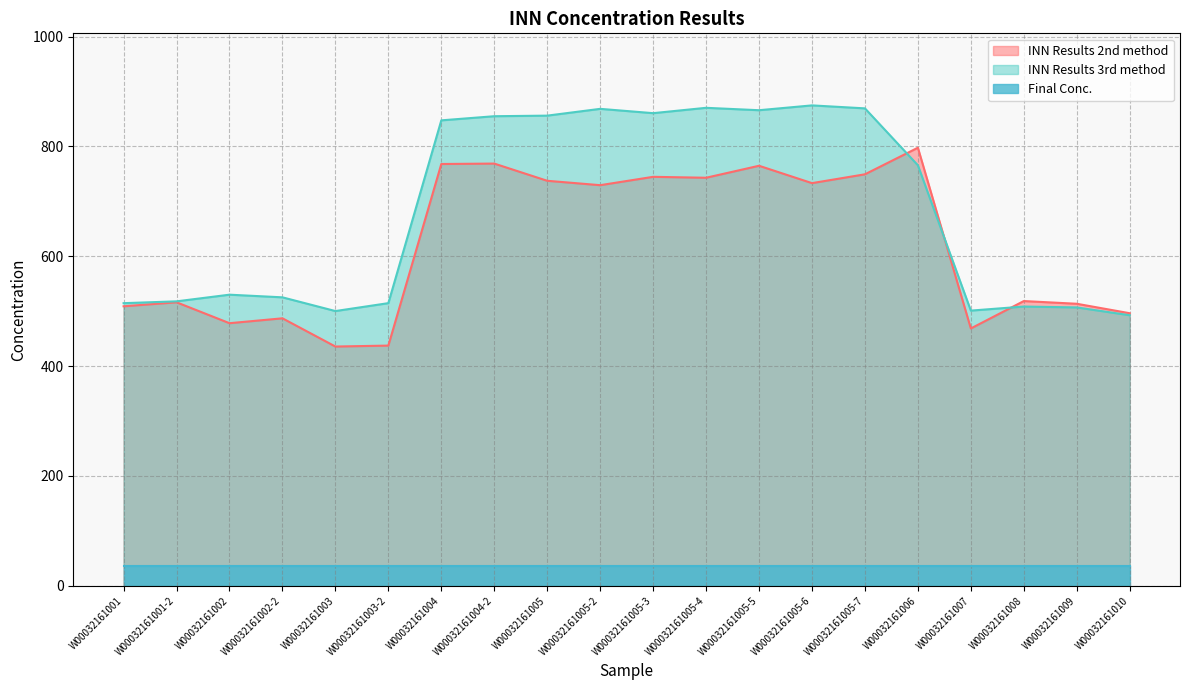

What is the value of the INN Results 2nd method point at the 11th from the left?

744.7